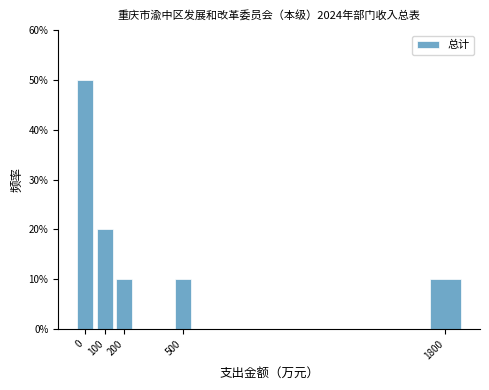

Reading right to left, list all the values displayed in this chart.

10	10	10	20	50